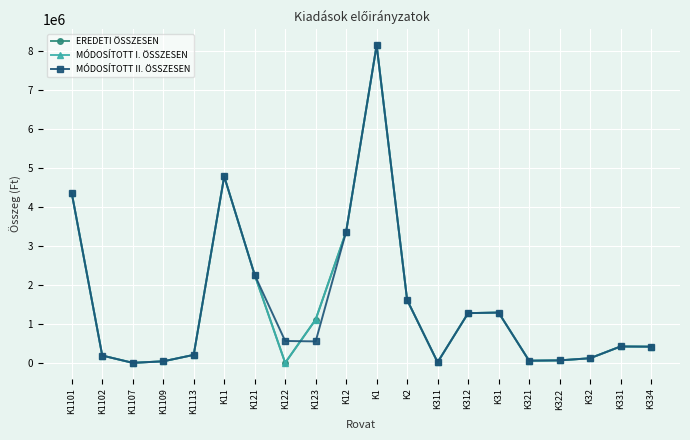

What is the average value of the EREDETI ÖSSZESEN series?

1485550